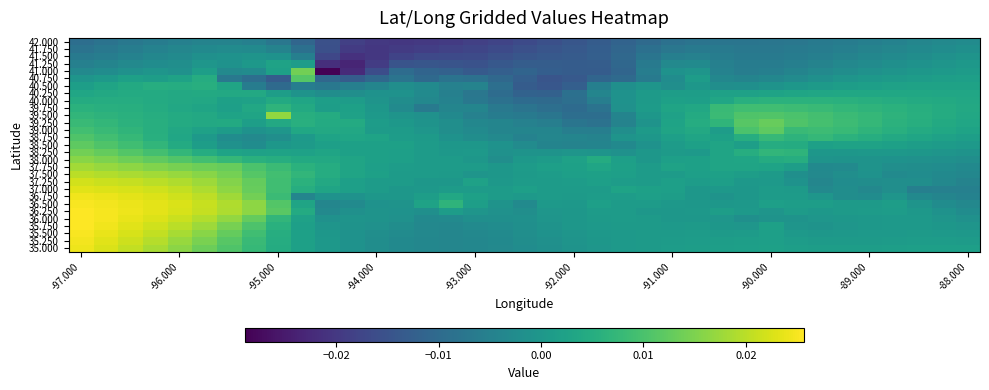

At which category is the sum across all series the highest?

-97.000